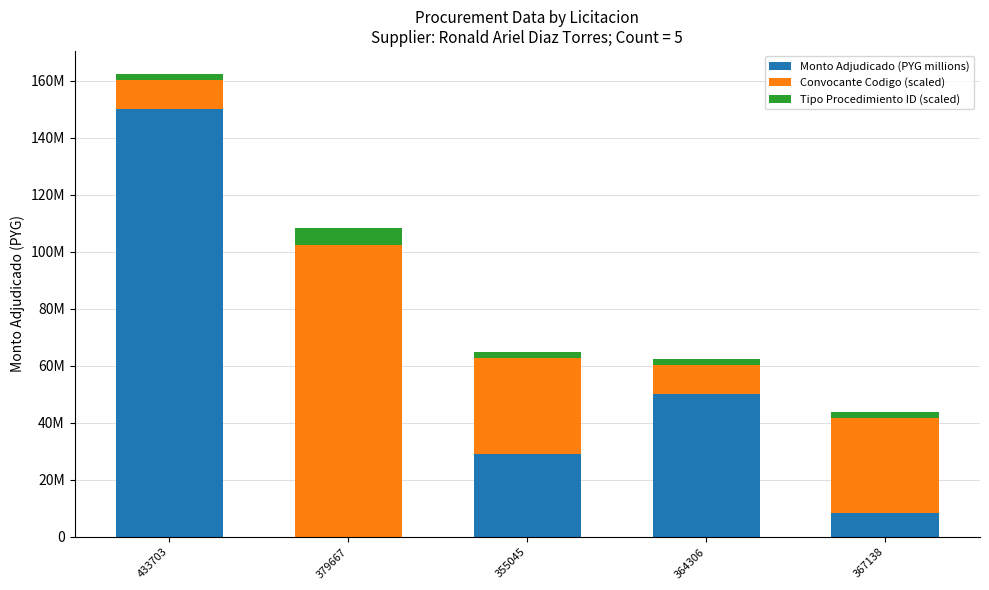

Where does the Convocante Codigo (scaled) series first go above 33?

379667